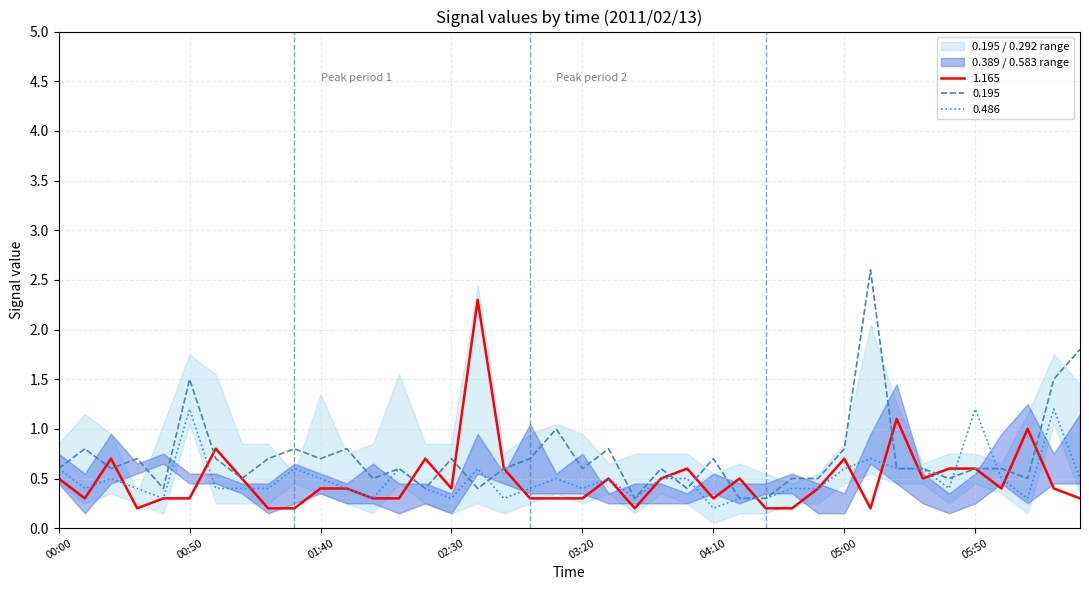

How many lines are shown in the chart?

3